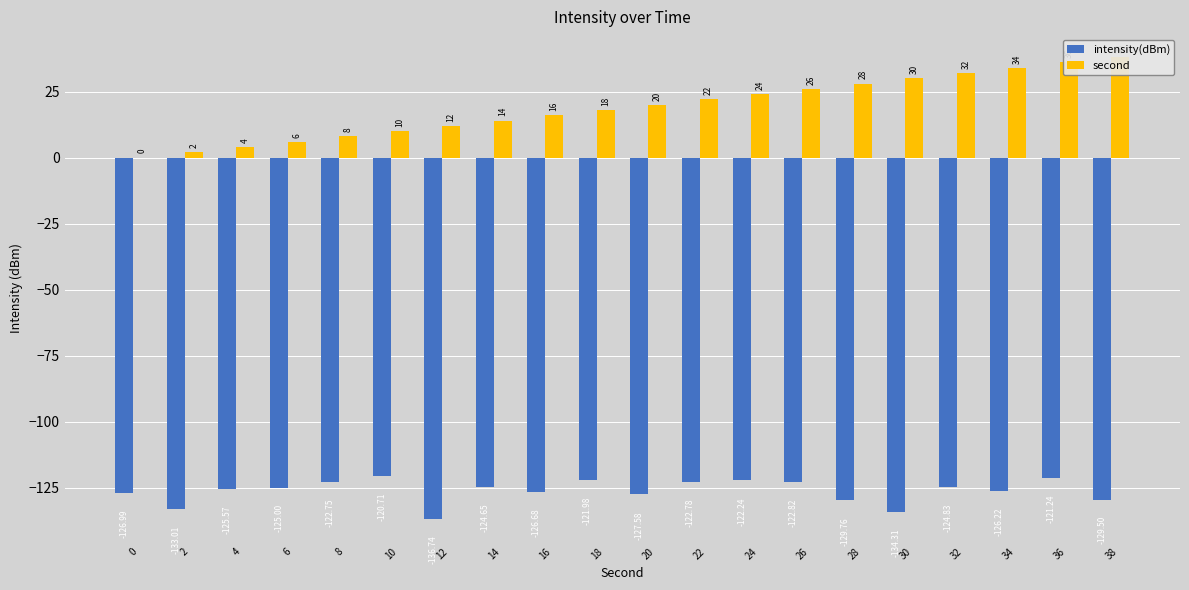

At which category is the sum across all series the highest?

36